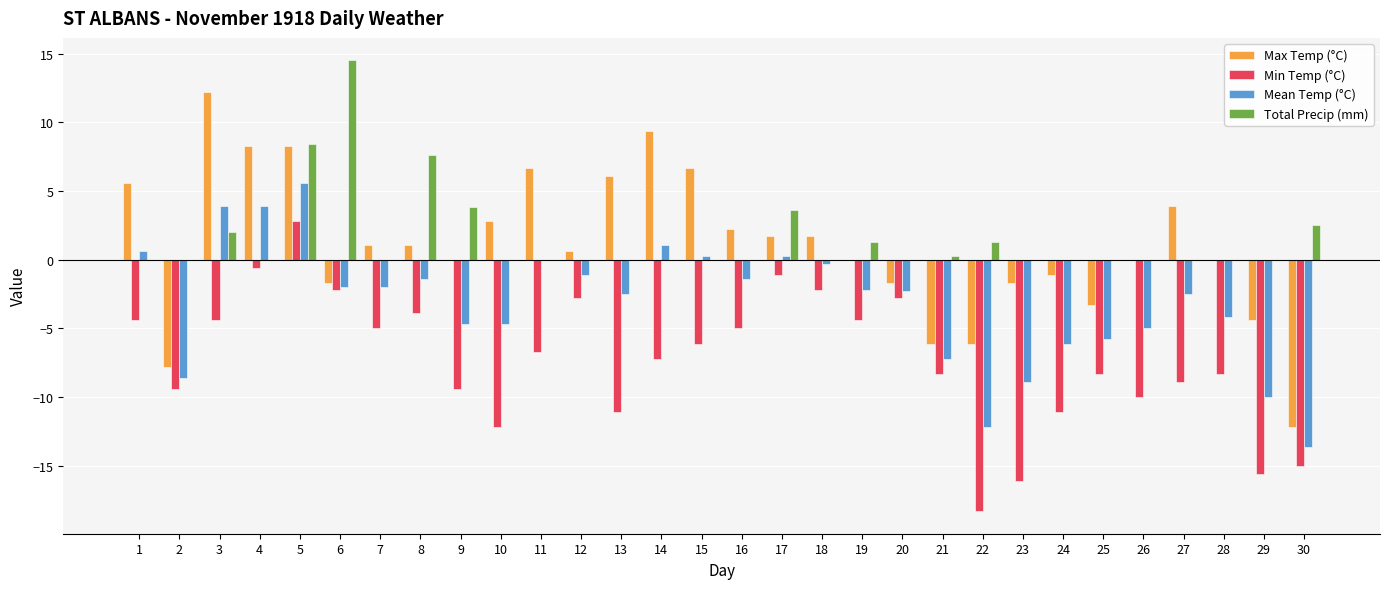

Which series has the widest spread of values?

Max Temp (°C)